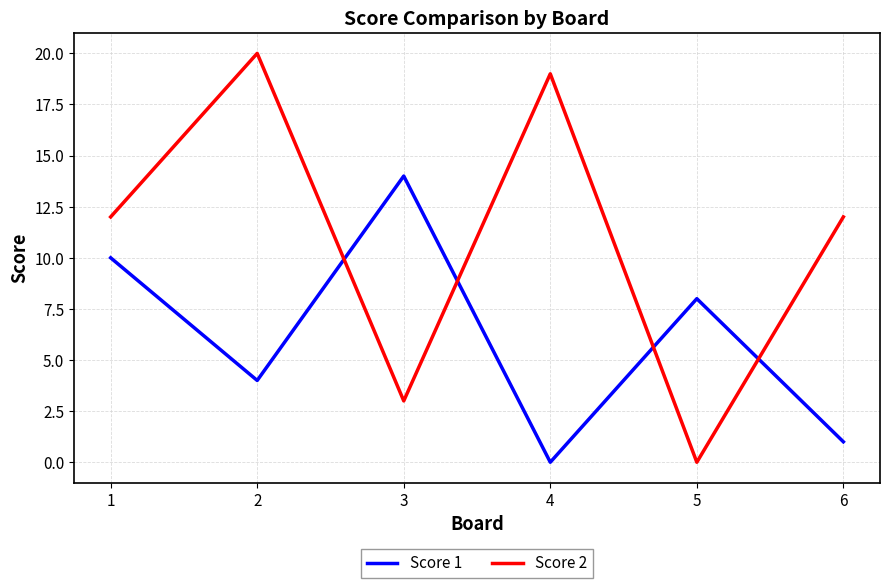

Is this an area chart (filled region under the line)?

No